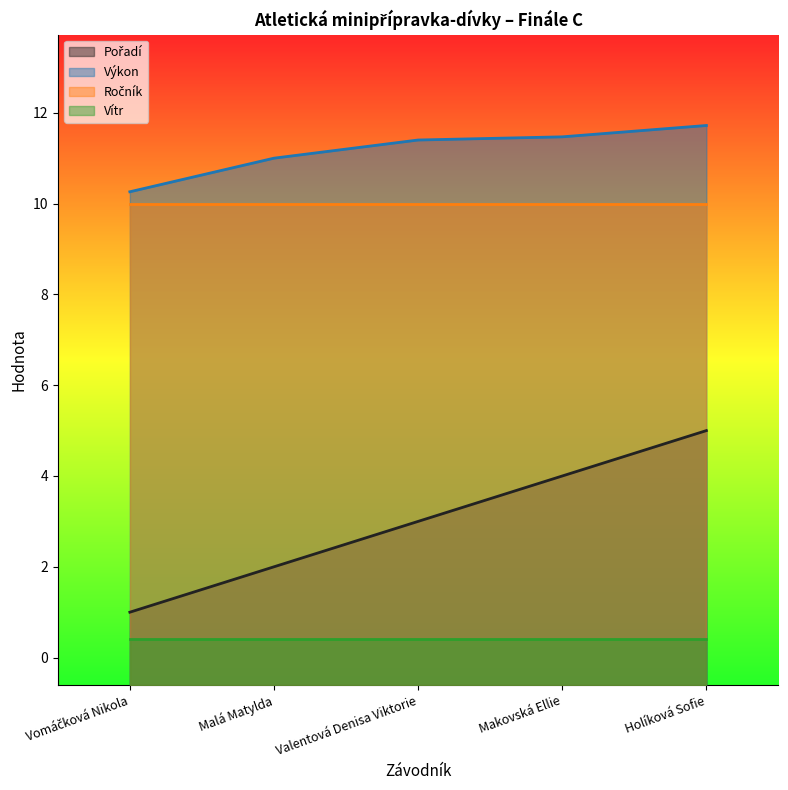

What is the minimum value for Výkon?

10.3